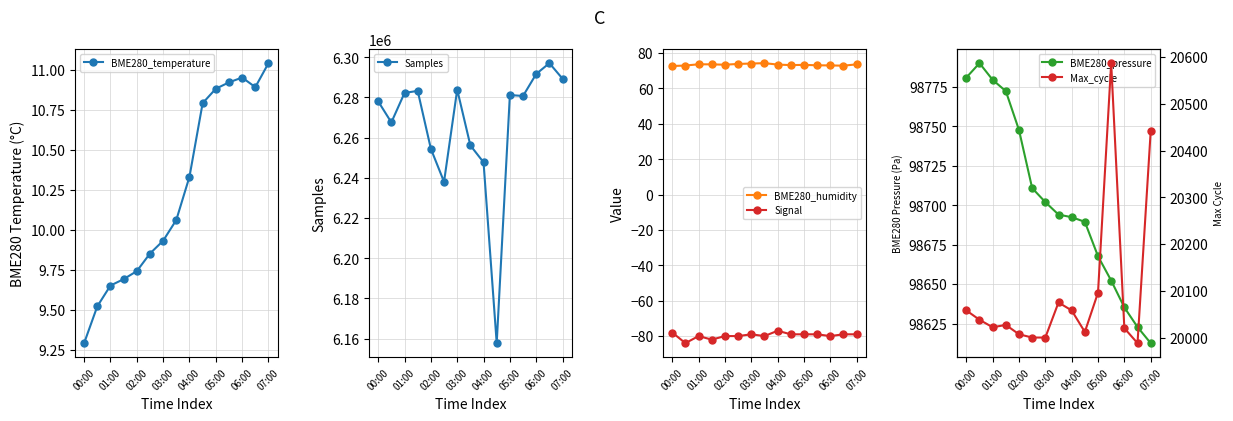

True or false: Signal and BME280_humidity cross at least once.

False